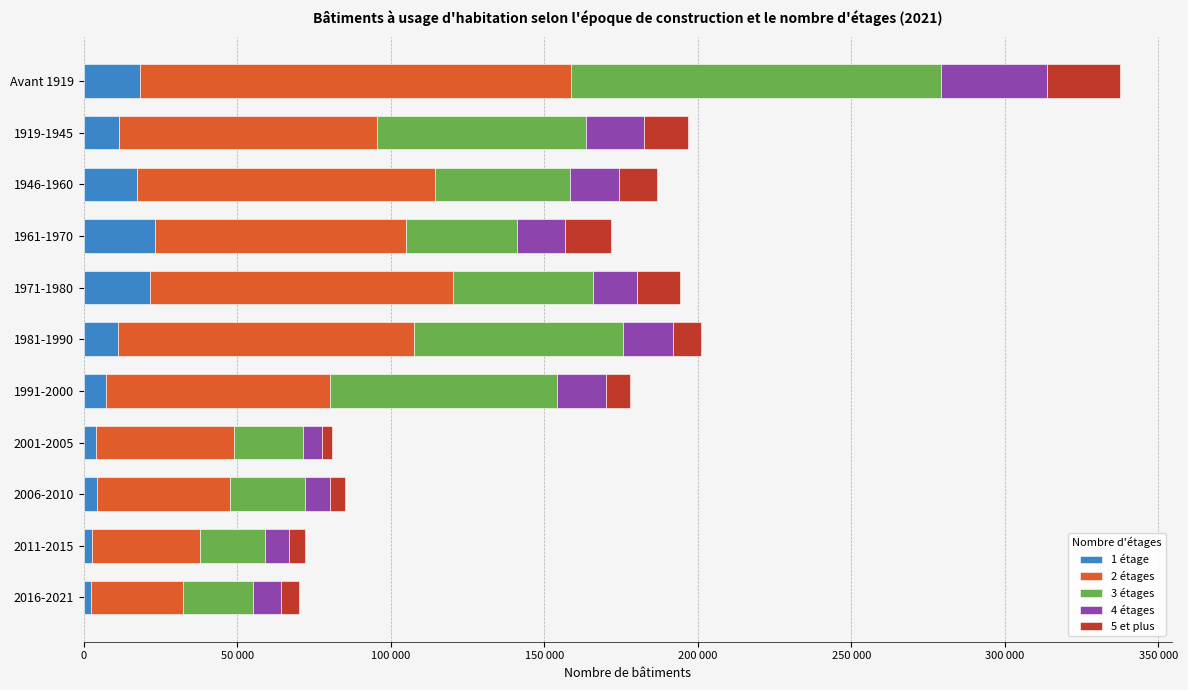

What are all the series names shown in the legend?

1 étage, 2 étages, 3 étages, 4 étages, 5 et plus